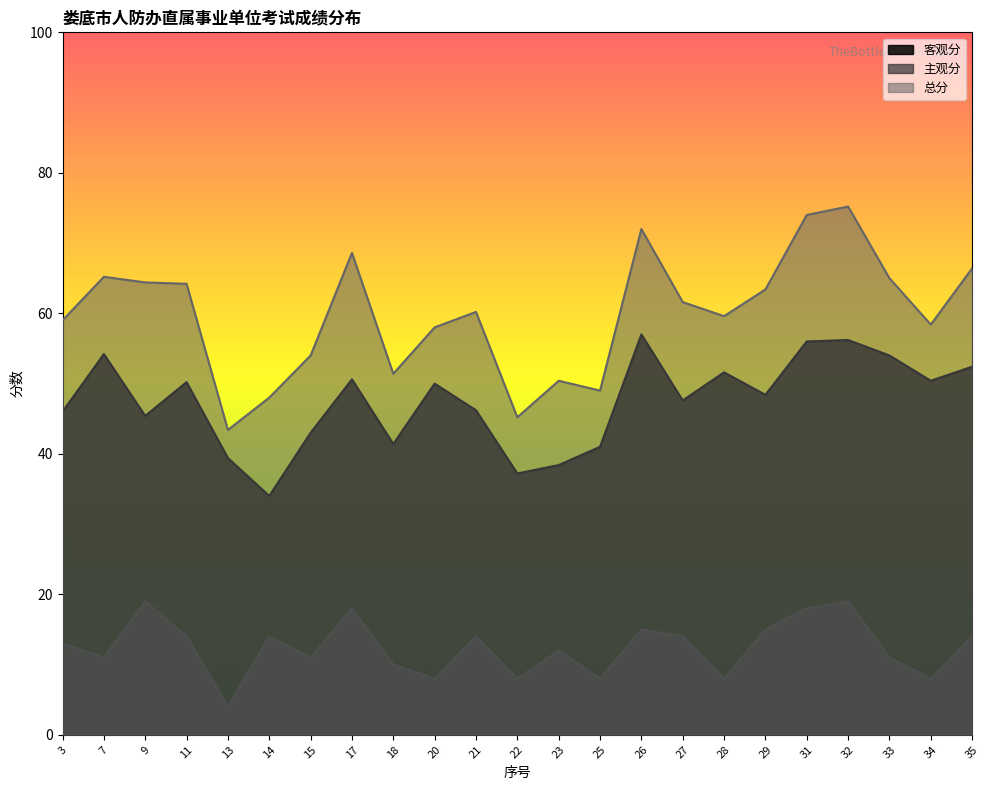

What is the sum of all 客观分 values?

1090.6